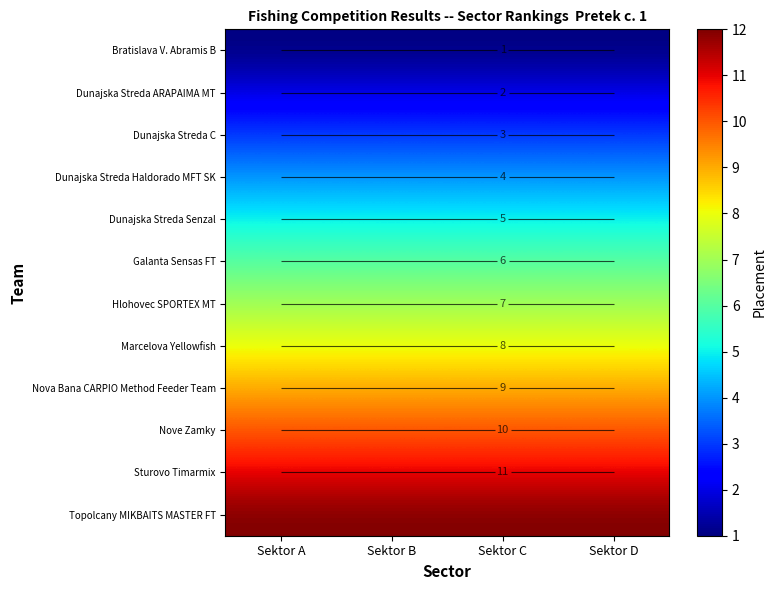

Rank the series at Sektor D from highest to lowest value.

Topolcany MIKBAITS MASTER FT, Sturovo Timarmix, Nove Zamky, Nova Bana CARPIO Method Feeder Team, Marcelova Yellowfish, Hlohovec SPORTEX MT, Galanta Sensas FT, Dunajska Streda Senzal, Dunajska Streda Haldorado MFT SK, Dunajska Streda C, Dunajska Streda ARAPAIMA MT, Bratislava V. Abramis B